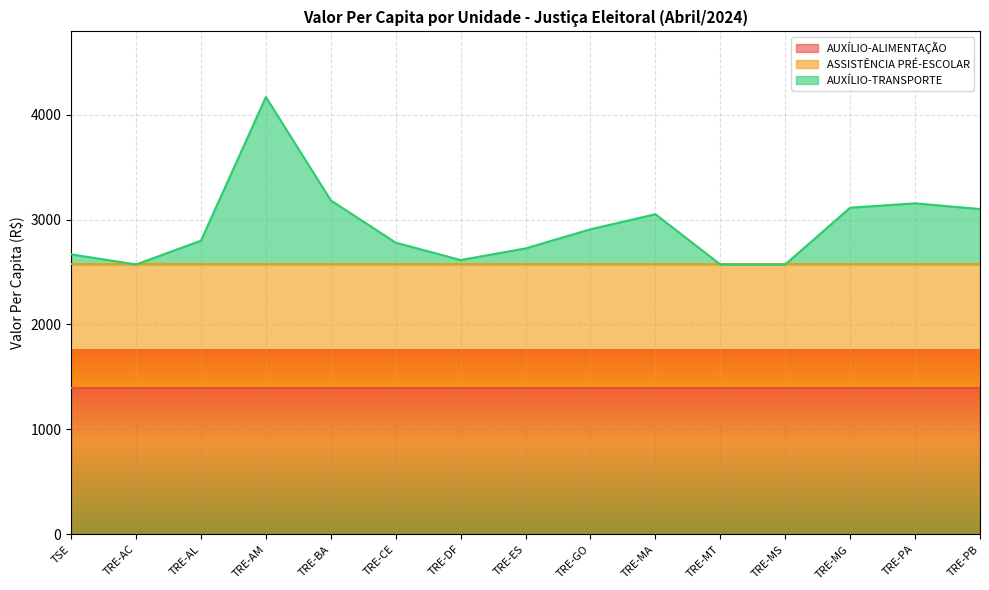

Which has a higher value, TRE-AL or TRE-PA?

TRE-AL